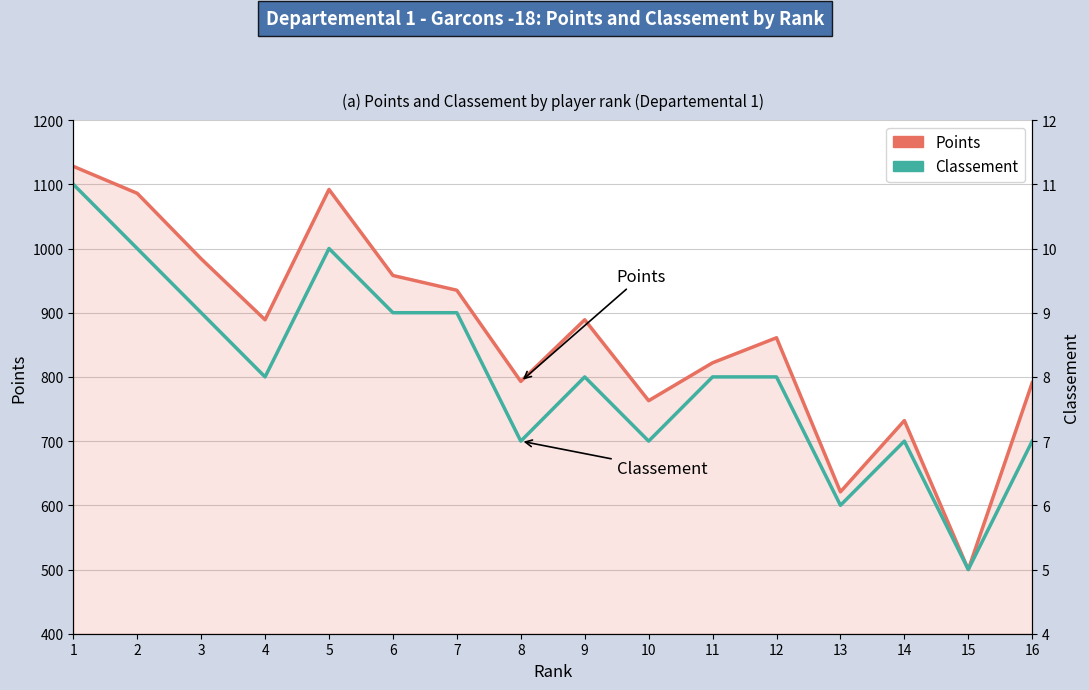

What is the value of the Points point at the 13th from the left?

621